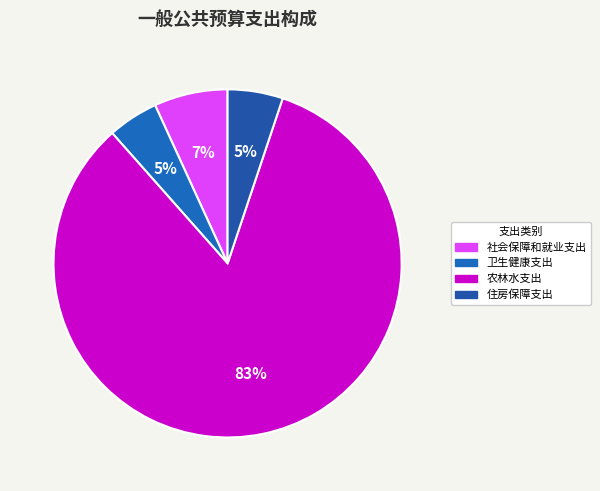

Approximately how many times larger is the value at 农林水支出 compared to 住房保障支出?

16.2